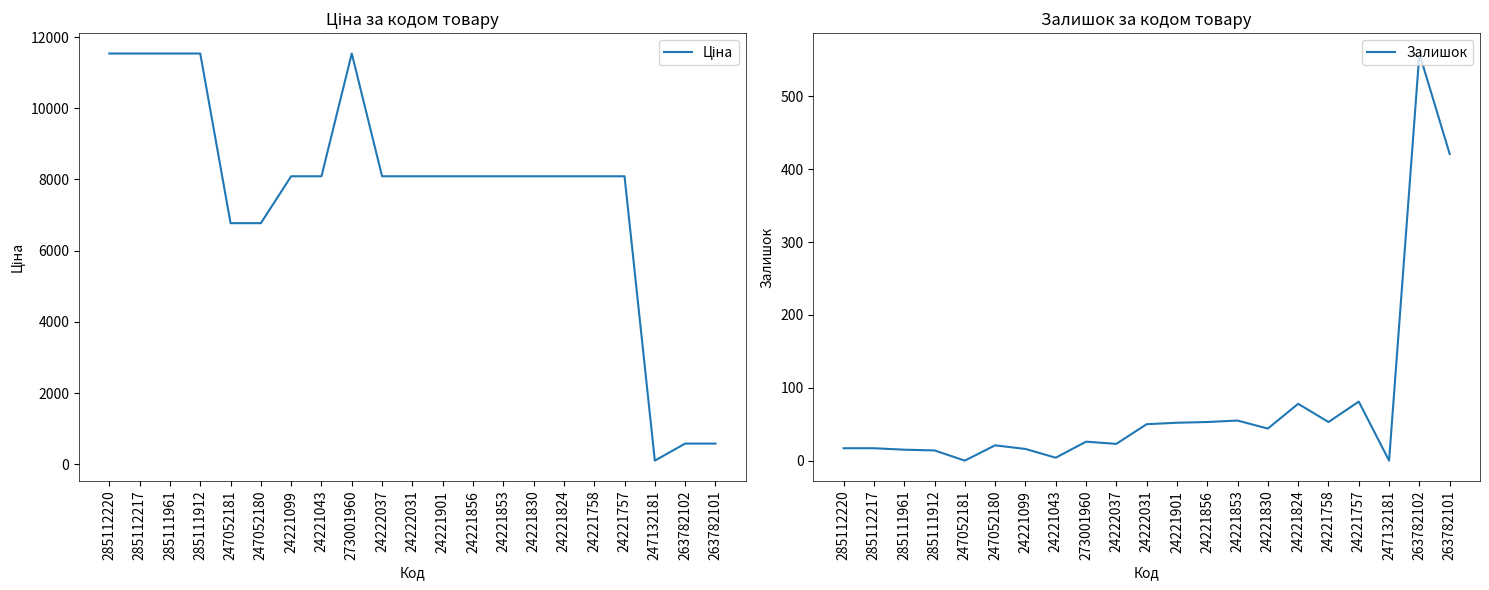

List the labels in order of Залишок value, smallest first.

247052181, 247132181, 24221043, 285111912, 285111961, 24221099, 285112220, 285112217, 247052180, 24222037, 273001960, 24221830, 24222031, 24221901, 24221856, 24221758, 24221853, 24221824, 24221757, 263782101, 263782102